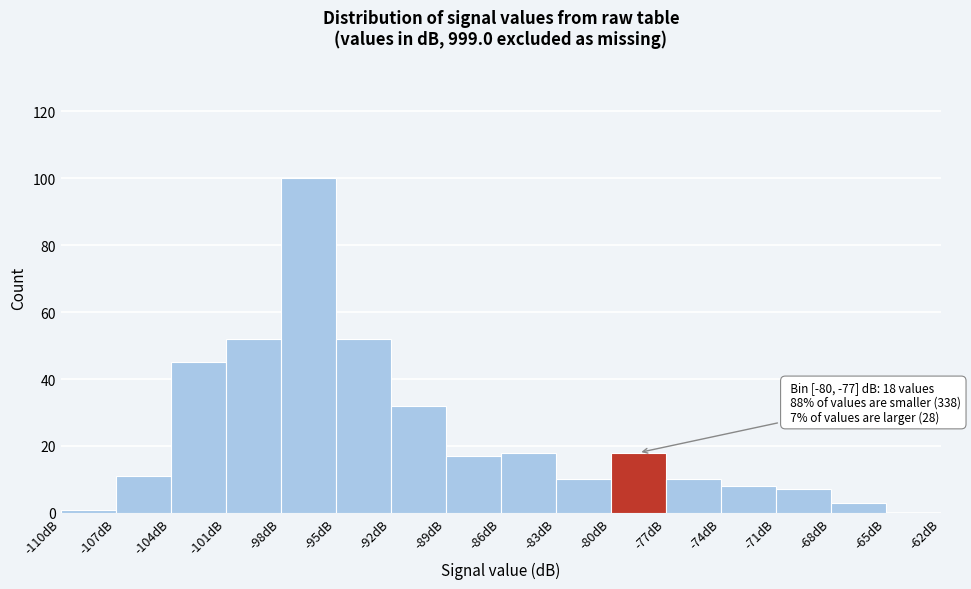

Over which range of the x-axis is the bar tallest?

-98 to -95